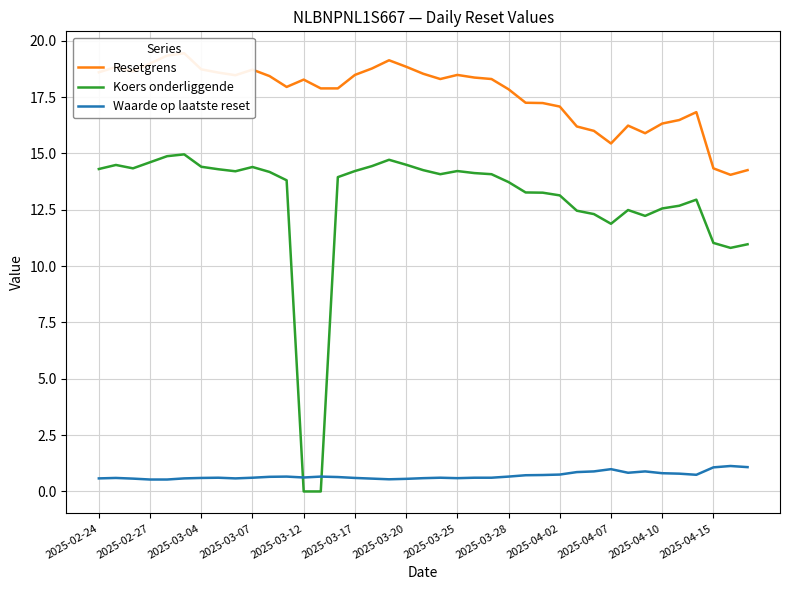

True or false: Waarde op laatste reset and Koers onderliggende cross at least once.

True